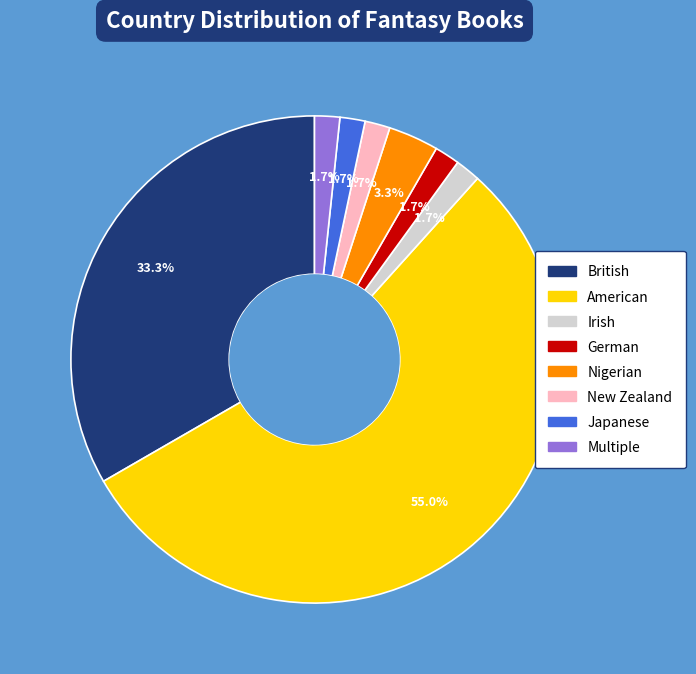

To the nearest percent, what is the difference between the largest and smallest slice percentages?

53%